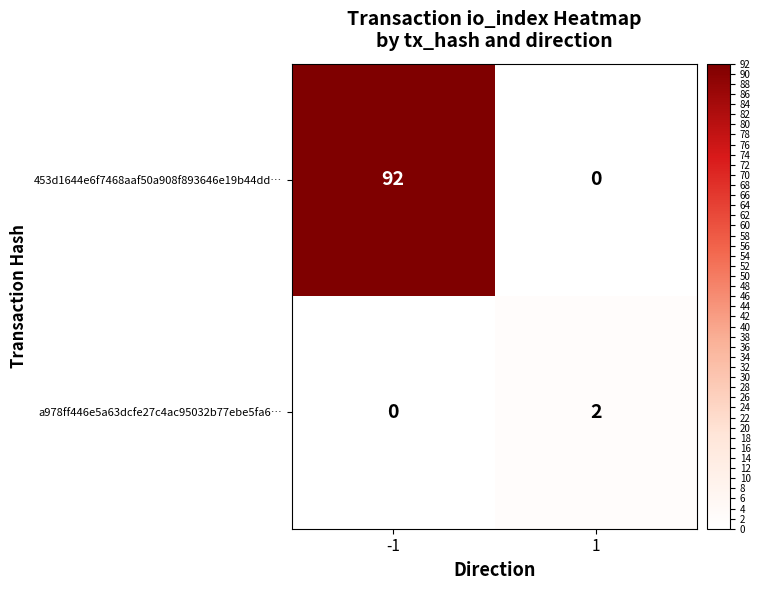

What value does the 453d1644e6f7468aaf50a908f893646e19b44dd… series have at -1, to the nearest 5?

90